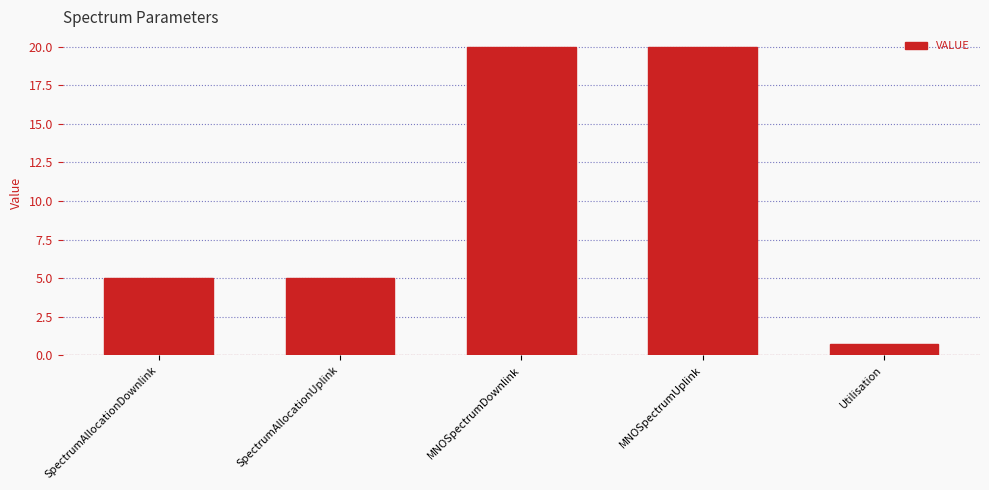

Which has a higher value, MNOSpectrumUplink or SpectrumAllocationUplink?

MNOSpectrumUplink